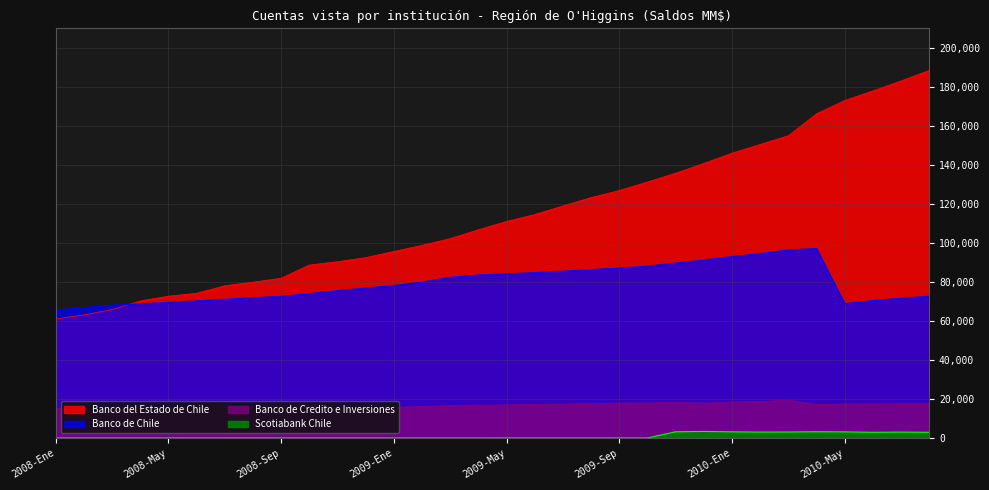

Reading left to right, what are all the values shown in this chart?

Banco del Estado de Chile: 61040	63136	65863	70276	72733	74182	78077	79897	81918	88693	90370	92484	95643	98788	102234	106743	111026	114542	118977	123226	126878	131214	135734	140747	146013	150479	154941	166163	173006	177897	183022	188408
Banco de Chile: 65475	66869	68140	68784	69535	70312	71150	71965	72628	74050	75590	76918	78138	79931	82407	83605	84183	84792	85553	86369	87107	88135	89727	91238	92998	94560	96406	97177	68895	70490	71658	72711
Banco de Credito e Inversiones: 15167	15269	15761	15843	15670	15965	16215	16383	16639	16948	15572	15068	15809	16188	16632	16883	17037	17246	17411	17723	17927	18011	18181	17921	18528	18739	19419	17250	17465	17539	17629	17653
Scotiabank Chile: 59	57	58	62	62	65	64	64	63	63	63	63	63	63	63	64	67	68	68	68	69	66	3233	3428	3207	3096	3121	3261	3187	2980	3082	2978